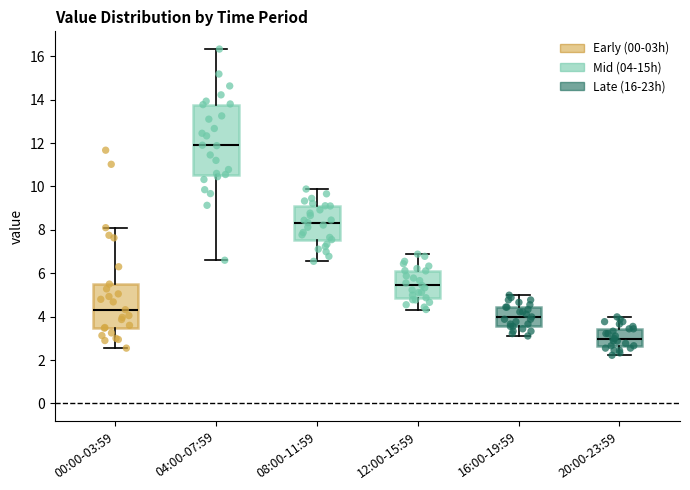

Reading left to right, transcribe this box plot: for each box, give where its median line is, the range the box spans, and where its two whiskers end, as read against the y-axis. The values are not printed on the chart, so give them approximately, as read against the axis.

00:00-03:59: median 4.4, box 3.4 to 5.6, whiskers 2.6 to 8.2
04:00-07:59: median 12.0, box 10.6 to 13.8, whiskers 6.6 to 16.4
08:00-11:59: median 8.4, box 7.6 to 9.2, whiskers 6.6 to 9.8
12:00-15:59: median 5.4, box 4.8 to 6.2, whiskers 4.4 to 6.8
16:00-19:59: median 4.0, box 3.6 to 4.4, whiskers 3.2 to 5.0
20:00-23:59: median 3.0, box 2.6 to 3.4, whiskers 2.2 to 4.0